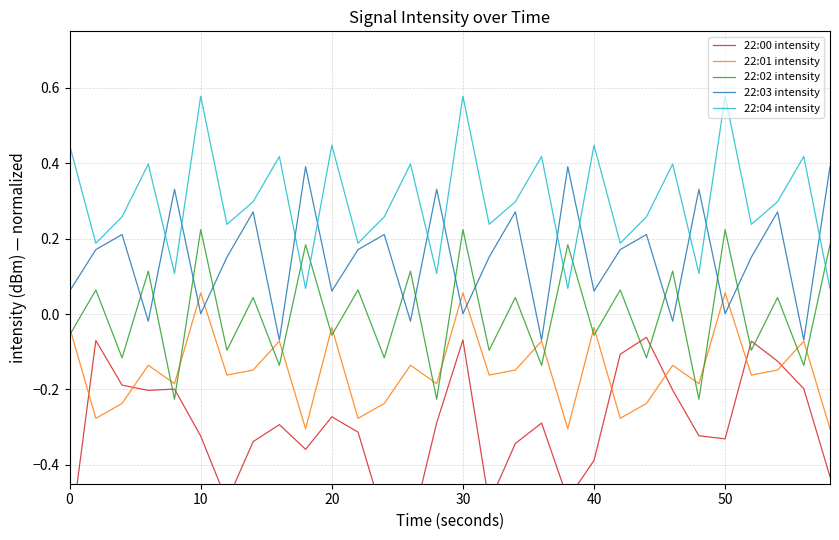

What is the minimum value shown in the chart?

-0.6